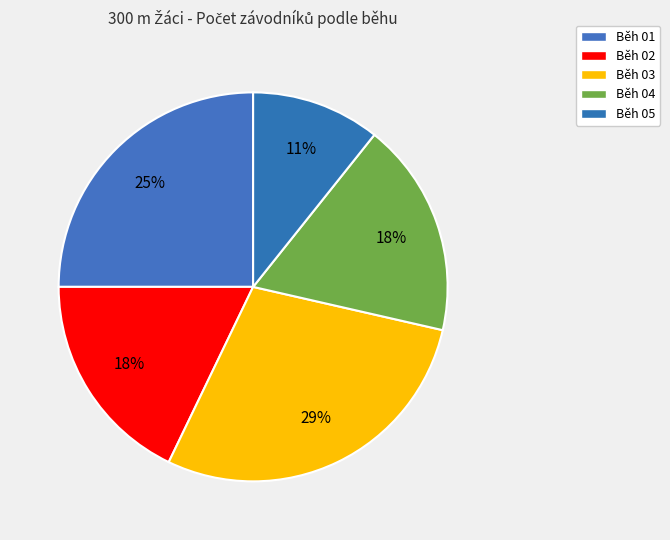

What percentage is the Běh 03 slice, to the nearest percent?

29%